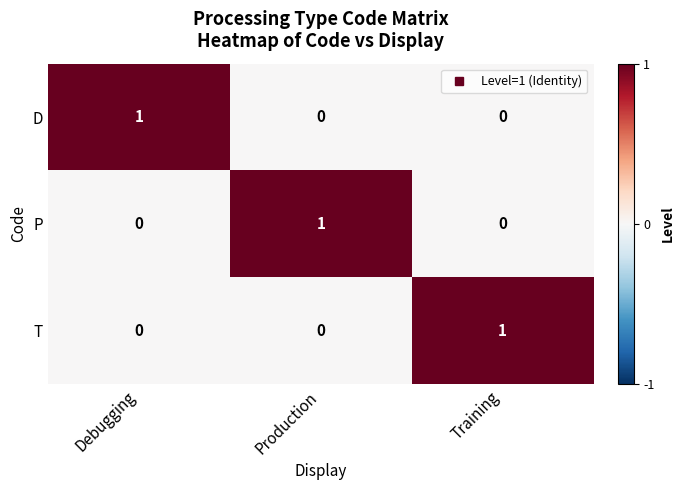

Count the D values in the range 0 to 1.

3